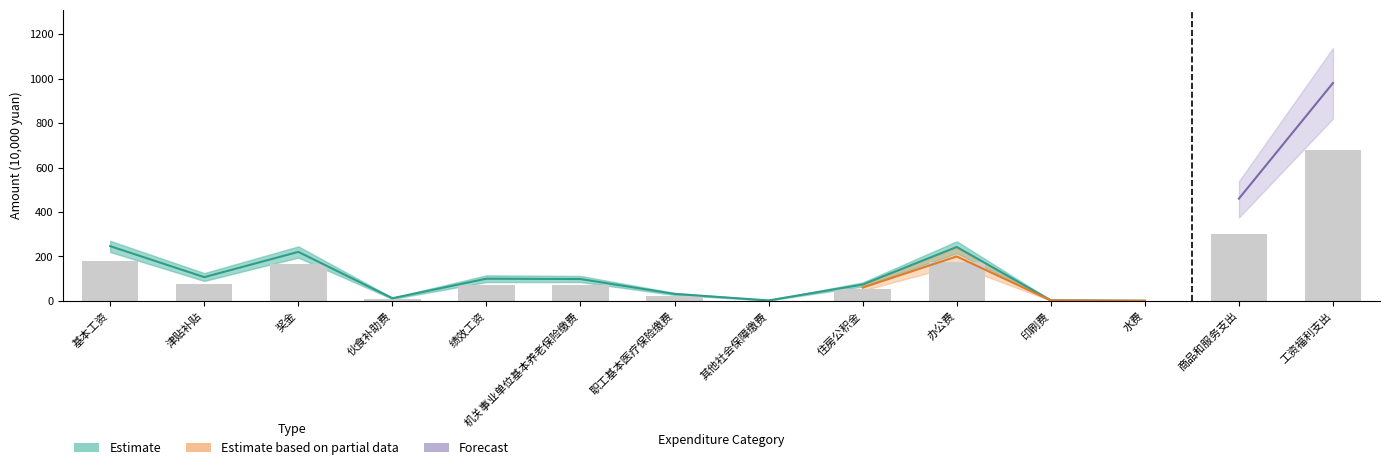

How many categories are shown in the chart?

14